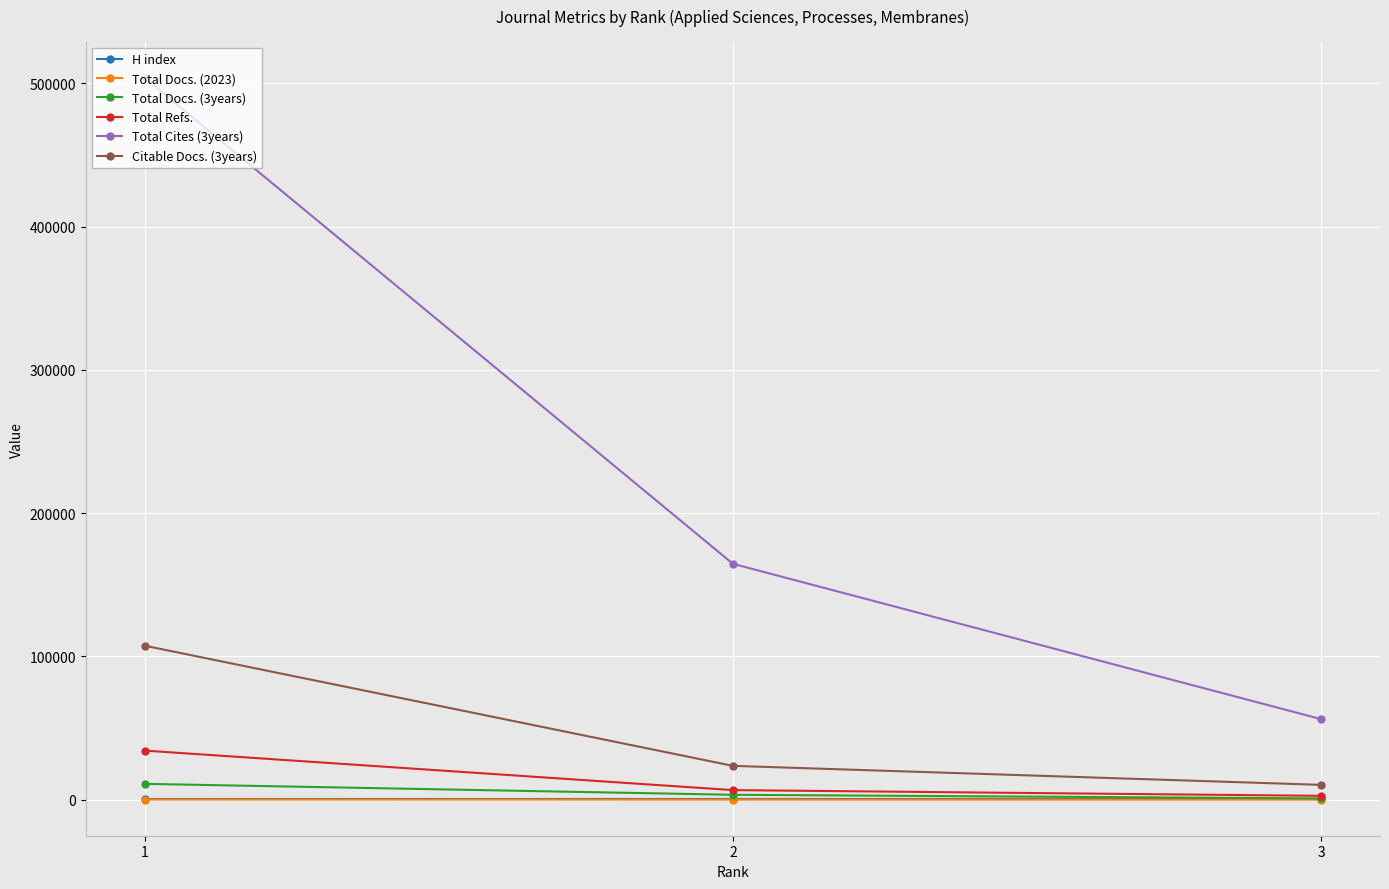

Where is H index nearest to the value 529?

2